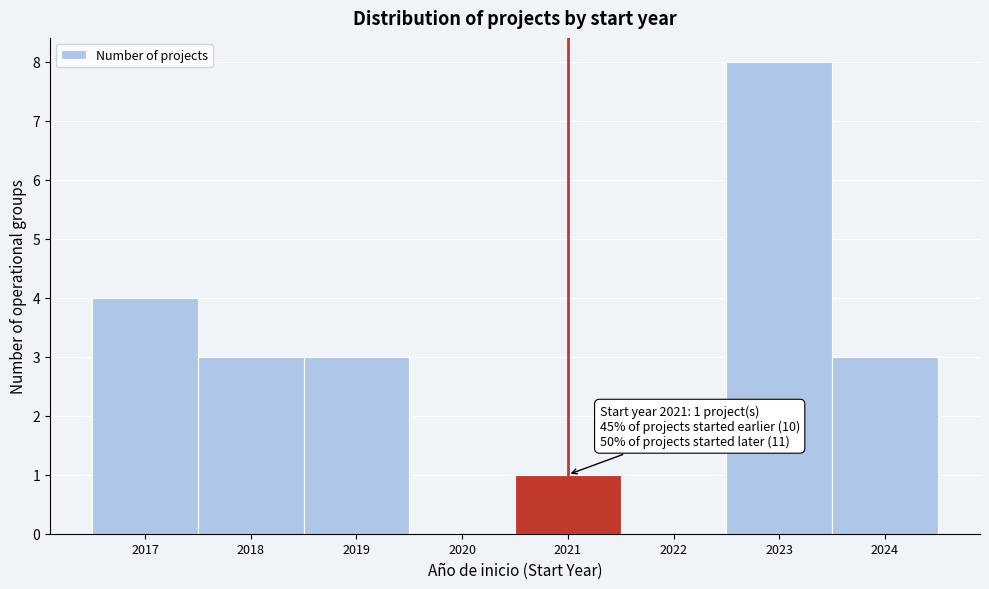

Over which range of the x-axis is the bar tallest?

2022.5 to 2023.5